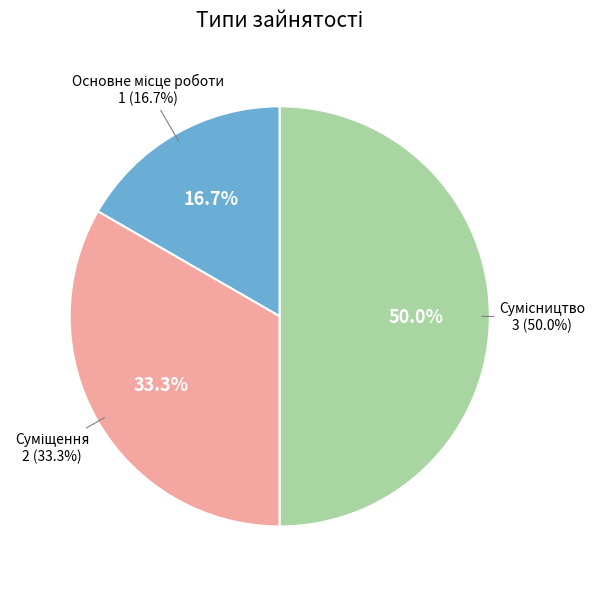

Which has a higher value, Суміщення or Основне місце роботи?

Суміщення